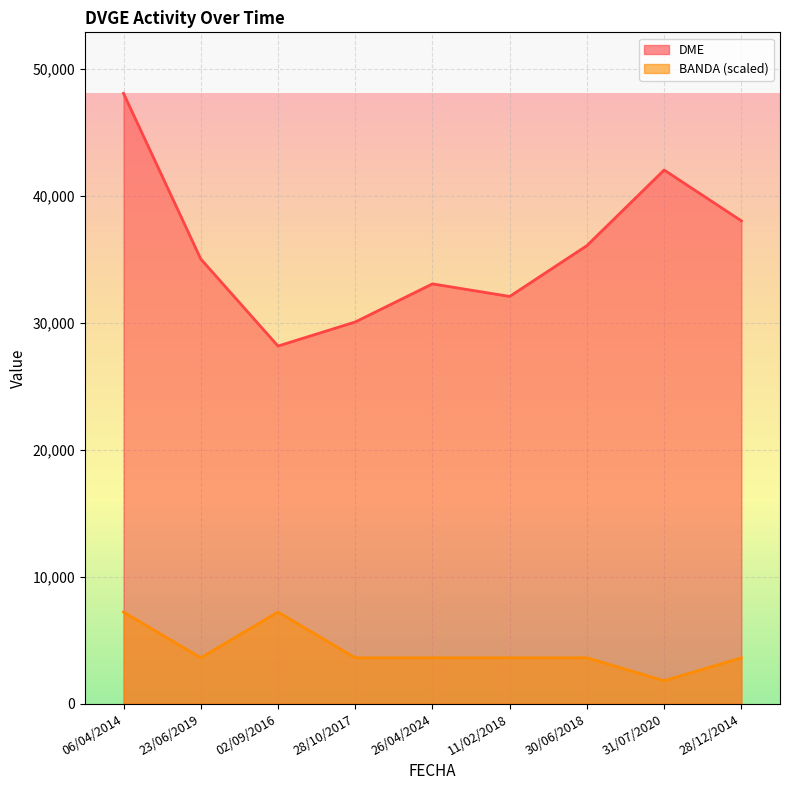

Where is BANDA nearest to the value 4504?

23/06/2019